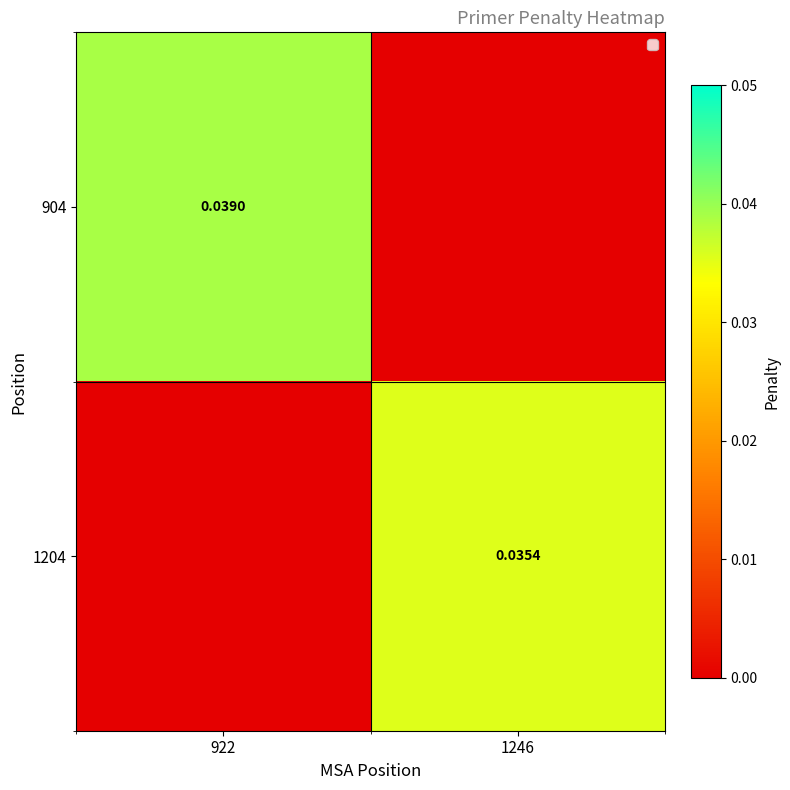

Is the value of 904 at 922 greater than the value of 1204 at 1246?

Yes